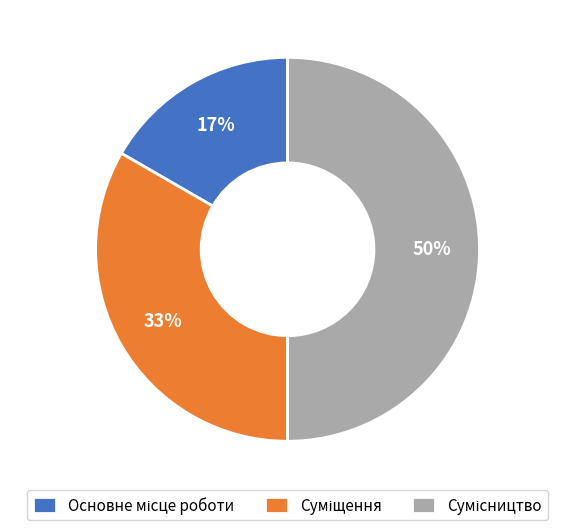

Count the number of slices in the pie.

3